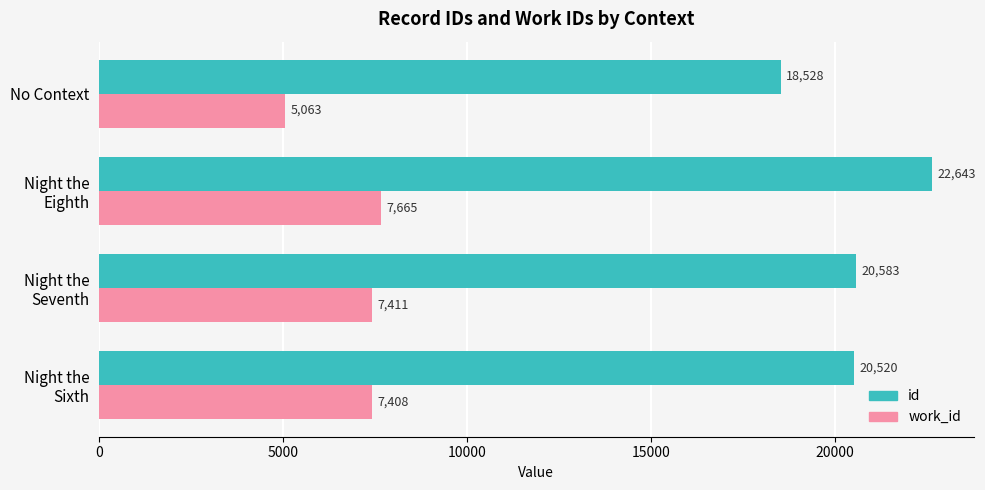

How many data points does each series have?

4